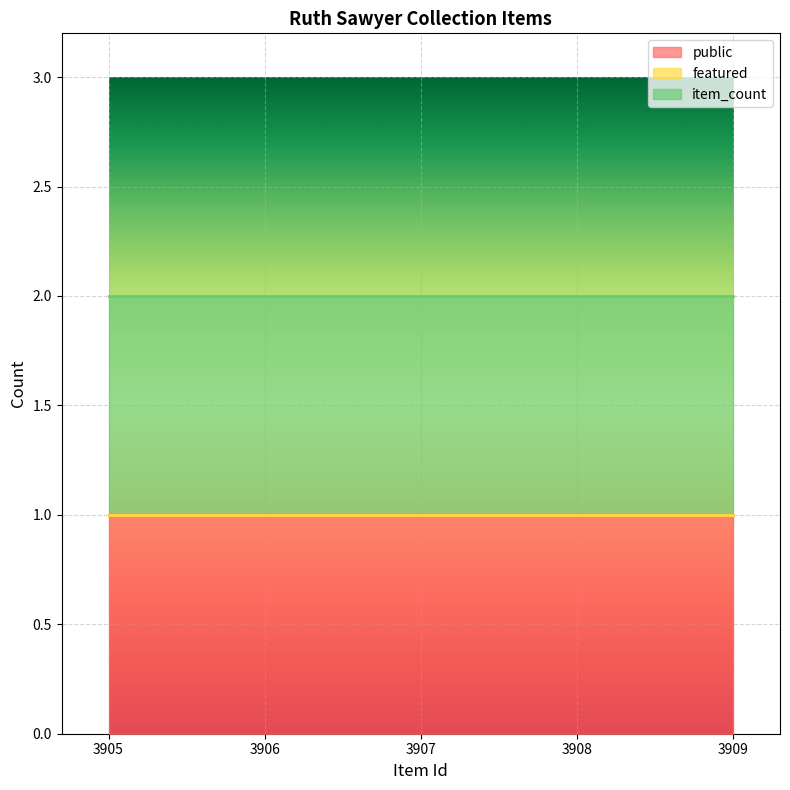

List the labels in order of public value, largest first.

3905, 3906, 3907, 3908, 3909